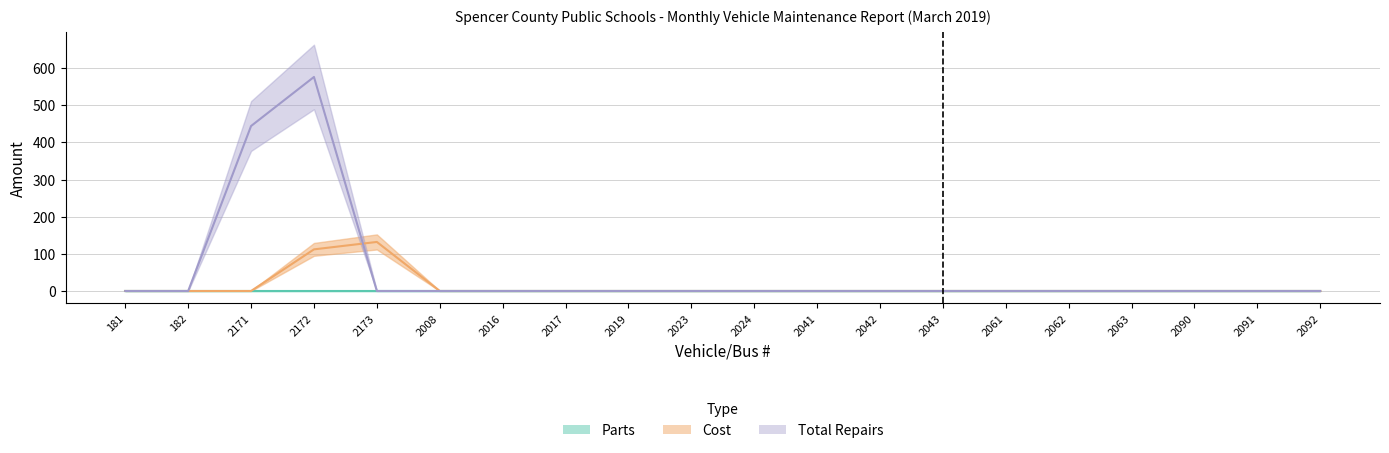

What is the difference between the second highest and minimum values in the Cost series?

112